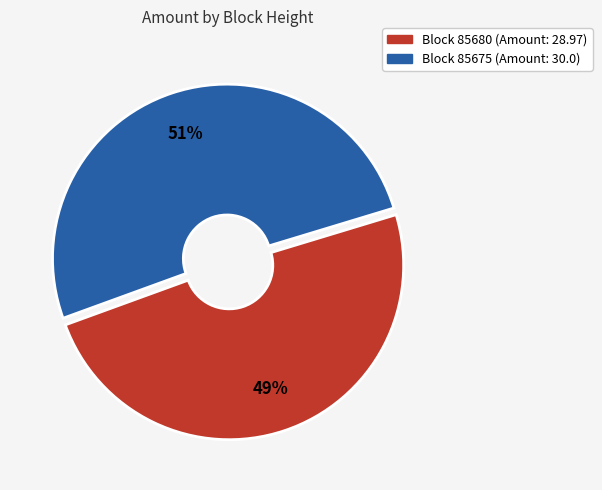

Is there any slice that represents more than half of the pie?

Yes